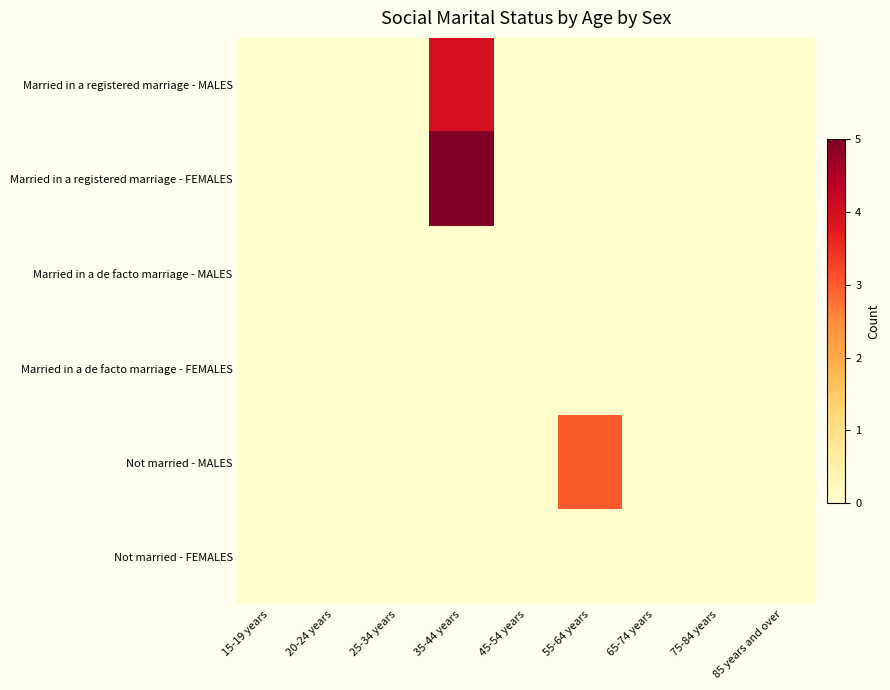

Reading right to left, list all the values displayed in this chart.

Married in a registered marriage - MALES: 85 years and over=0	75-84 years=0	65-74 years=0	55-64 years=0	45-54 years=0	35-44 years=4	25-34 years=0	20-24 years=0	15-19 years=0
Married in a registered marriage - FEMALES: 85 years and over=0	75-84 years=0	65-74 years=0	55-64 years=0	45-54 years=0	35-44 years=5	25-34 years=0	20-24 years=0	15-19 years=0
Married in a de facto marriage - MALES: 85 years and over=0	75-84 years=0	65-74 years=0	55-64 years=0	45-54 years=0	35-44 years=0	25-34 years=0	20-24 years=0	15-19 years=0
Married in a de facto marriage - FEMALES: 85 years and over=0	75-84 years=0	65-74 years=0	55-64 years=0	45-54 years=0	35-44 years=0	25-34 years=0	20-24 years=0	15-19 years=0
Not married - MALES: 85 years and over=0	75-84 years=0	65-74 years=0	55-64 years=3	45-54 years=0	35-44 years=0	25-34 years=0	20-24 years=0	15-19 years=0
Not married - FEMALES: 85 years and over=0	75-84 years=0	65-74 years=0	55-64 years=0	45-54 years=0	35-44 years=0	25-34 years=0	20-24 years=0	15-19 years=0